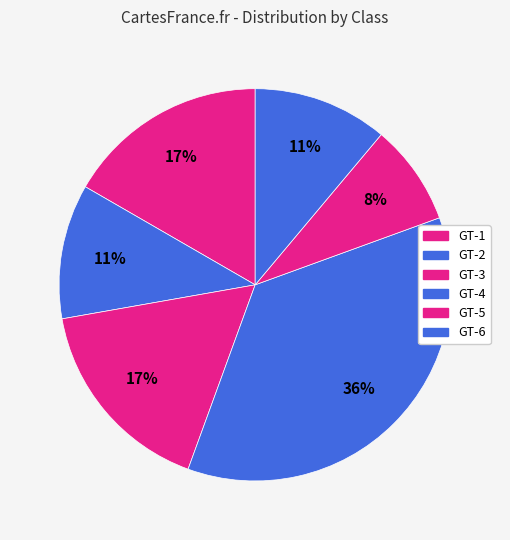

Count the number of slices in the pie.

6